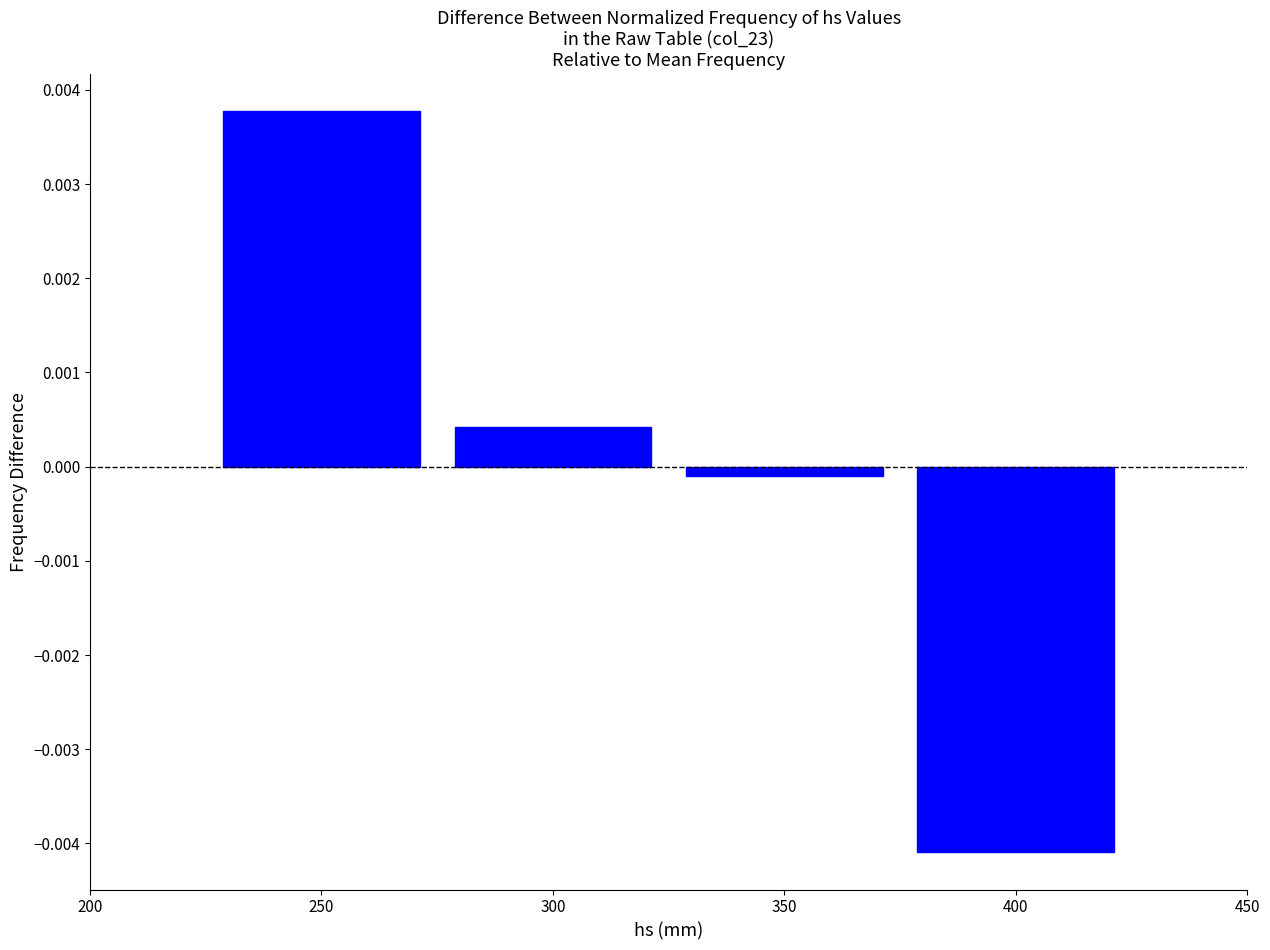

Rank the categories by value from lowest to highest.

400, 350, 300, 250